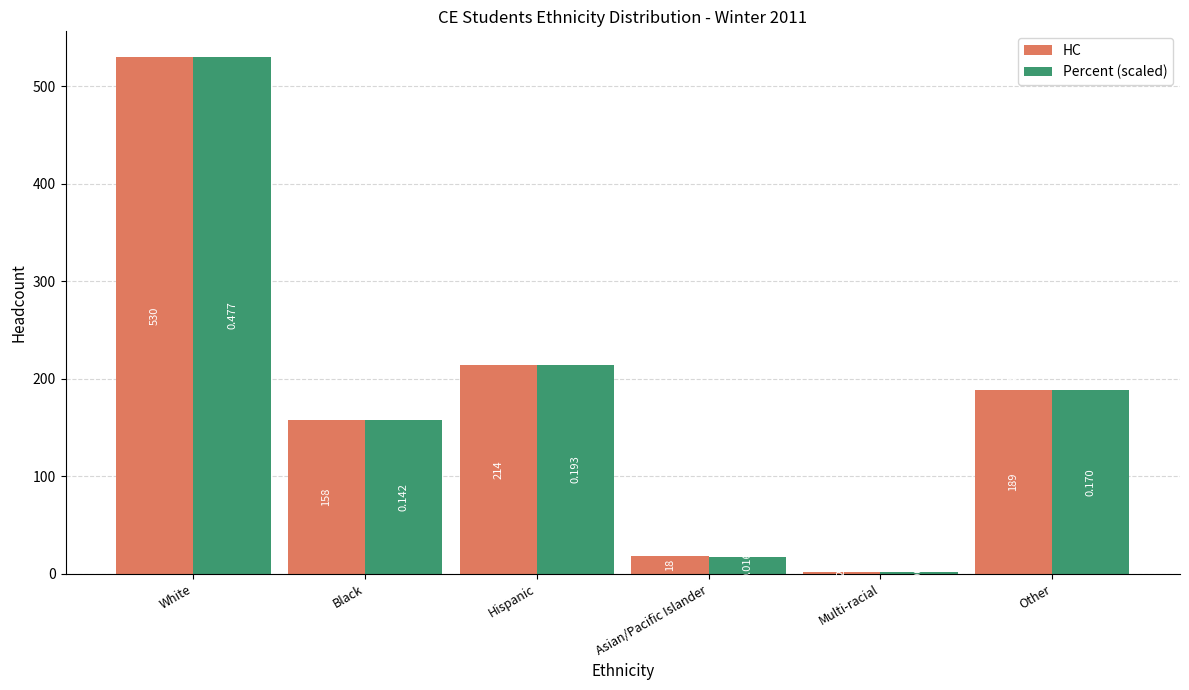

Are the bars horizontal?

No